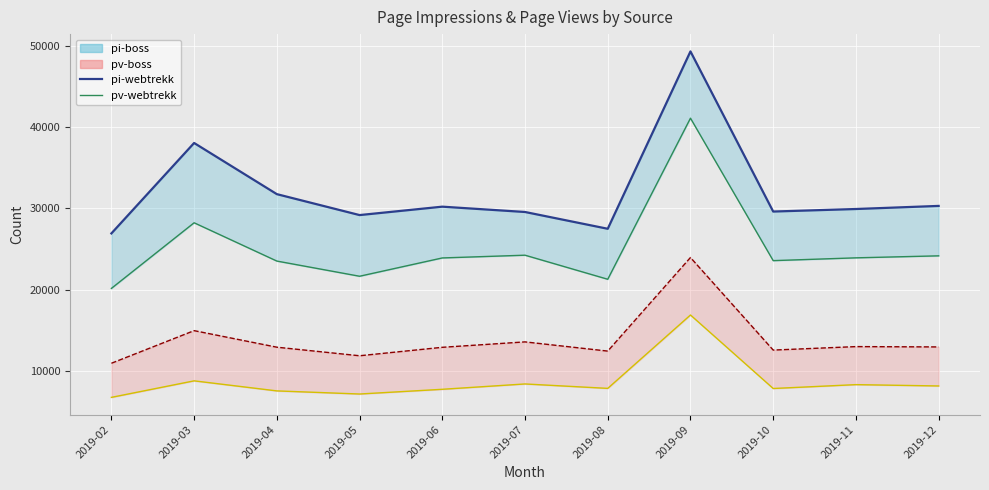

True or false: pi-webtrekk and pv-webtrekk intersect in this chart.

False